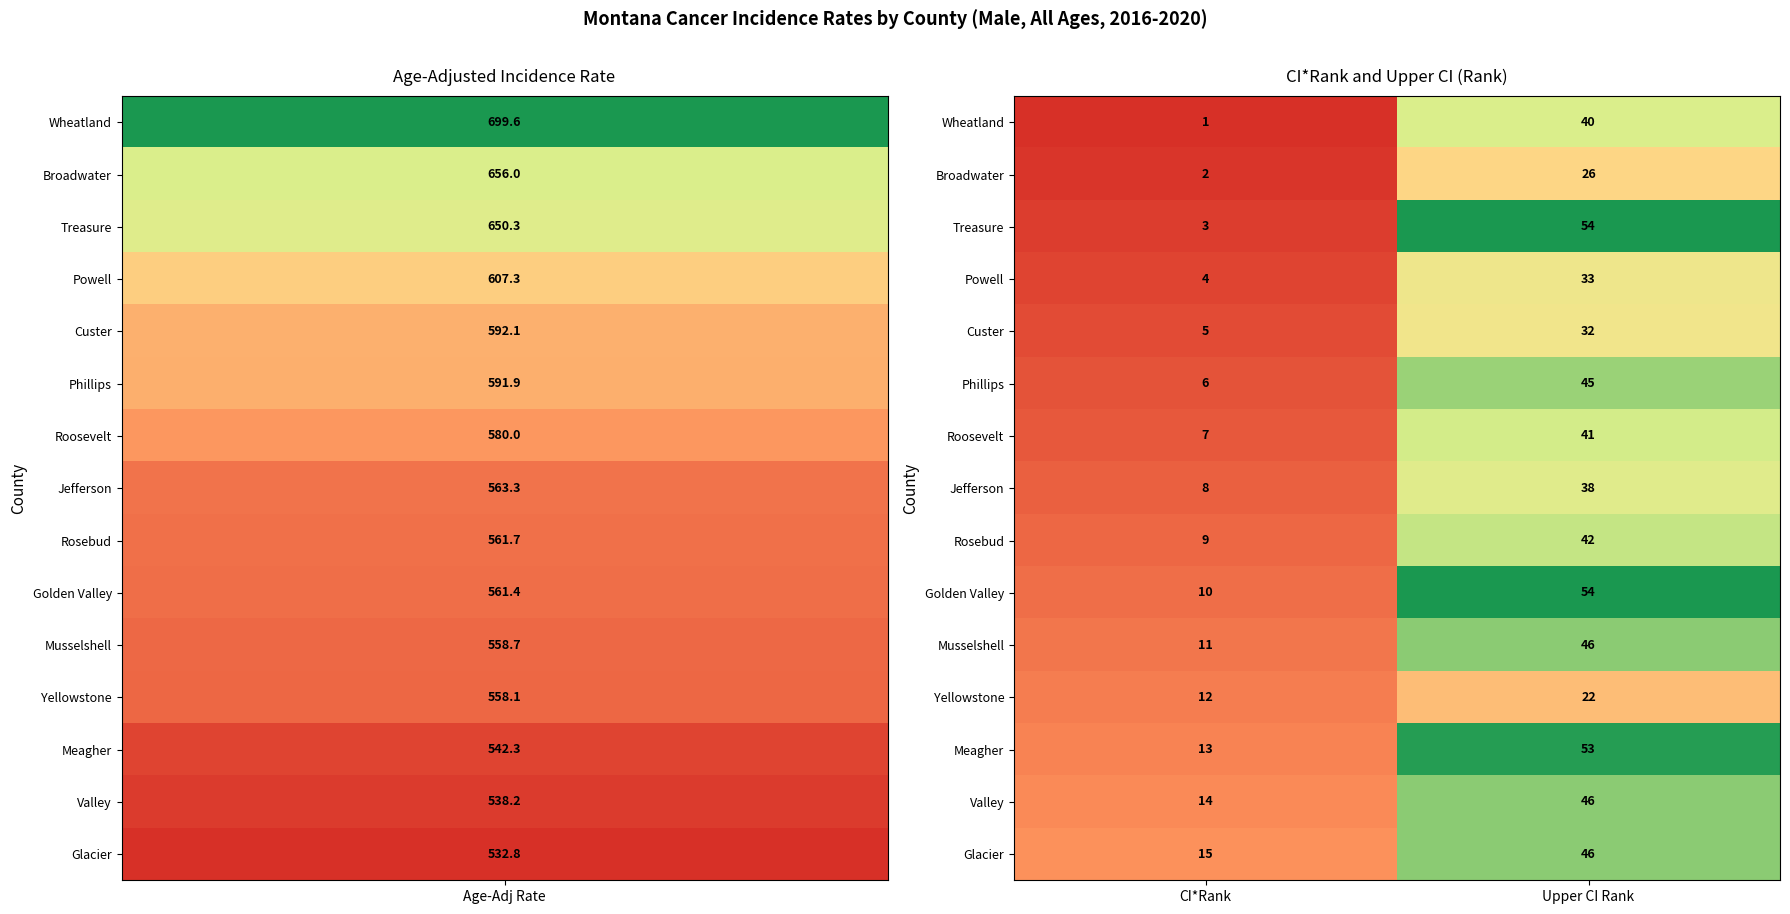

The Phillips series shows 4 at CI*Rank. True or false?

False